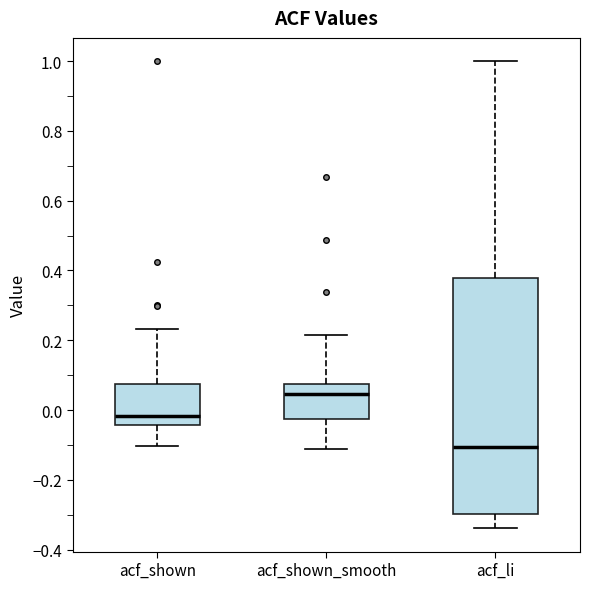

Reading left to right, read every box against the y-axis: the position of its median line, the range the box covers, and the ends of its whiskers. The values are not printed on the chart, so give them approximately, as read against the axis.

acf_shown: median -0.02, box -0.04 to 0.08, whiskers -0.10 to 0.24
acf_shown_smooth: median 0.04, box -0.02 to 0.08, whiskers -0.12 to 0.22
acf_li: median -0.10, box -0.30 to 0.38, whiskers -0.34 to 1.00